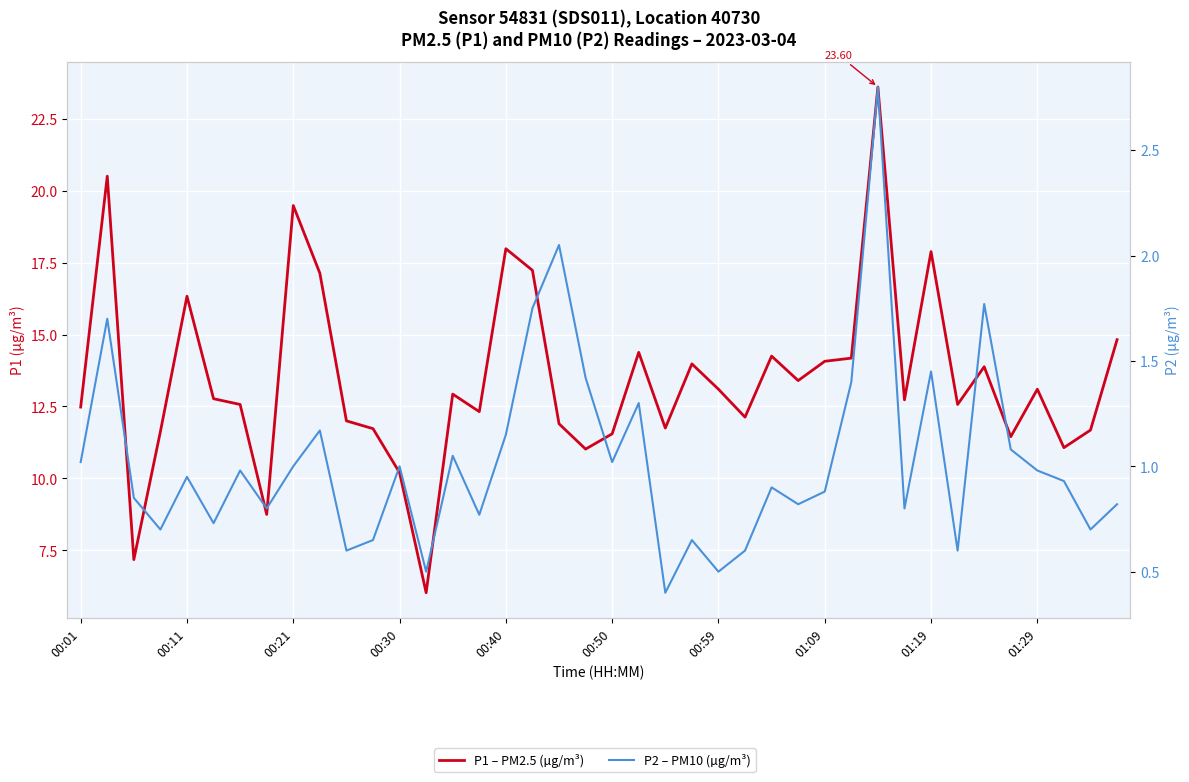

List the series in order of their peak value, highest first.

P1 – PM2.5 (µg/m³), P2 – PM10 (µg/m³)